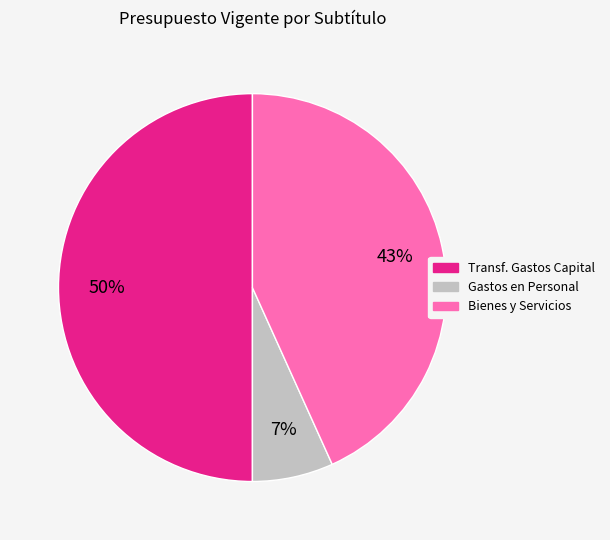

To the nearest percent, what is the difference between the largest and smallest slice percentages?

43%